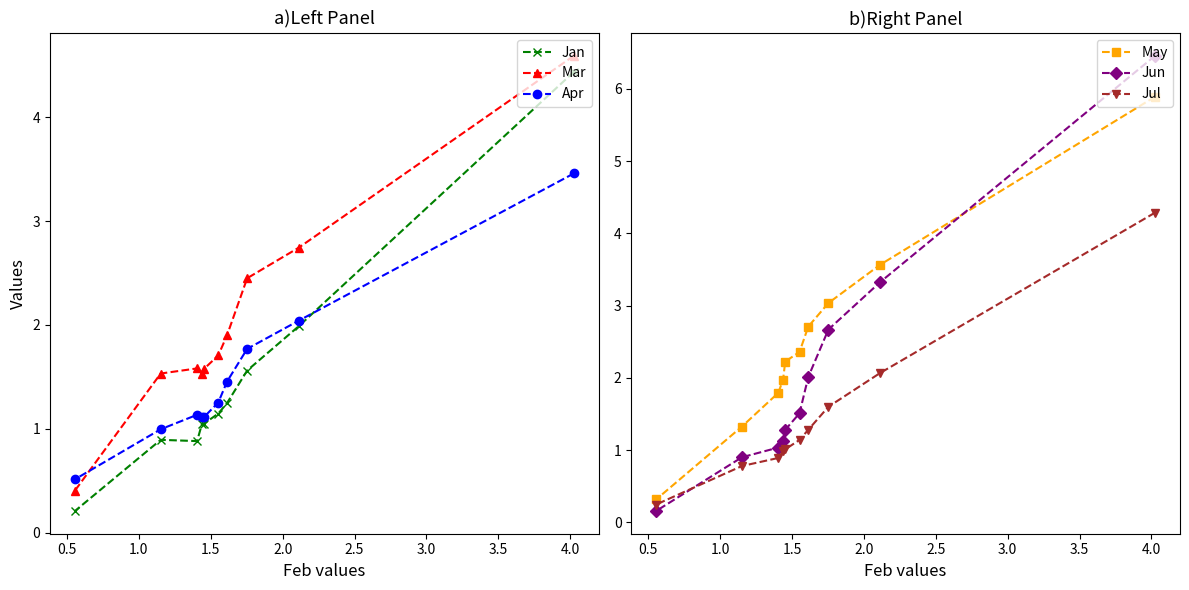

Reading right to left, transcribe all the data shown in this chart.

Jan: 0.2	0.9	0.9	1.0	1.0	1.1	1.2	1.6	2.0	4.4
Mar: 0.4	1.5	1.6	1.5	1.6	1.7	1.9	2.4	2.7	4.6
Apr: 0.5	1.0	1.1	1.1	1.1	1.3	1.5	1.8	2.0	3.5
May: 0.3	1.3	1.8	2.0	2.2	2.4	2.7	3.0	3.6	5.9
Jun: 0.2	0.9	1.0	1.1	1.3	1.5	2.0	2.7	3.3	6.5
Jul: 0.2	0.8	0.9	1.0	1.0	1.1	1.3	1.6	2.1	4.3